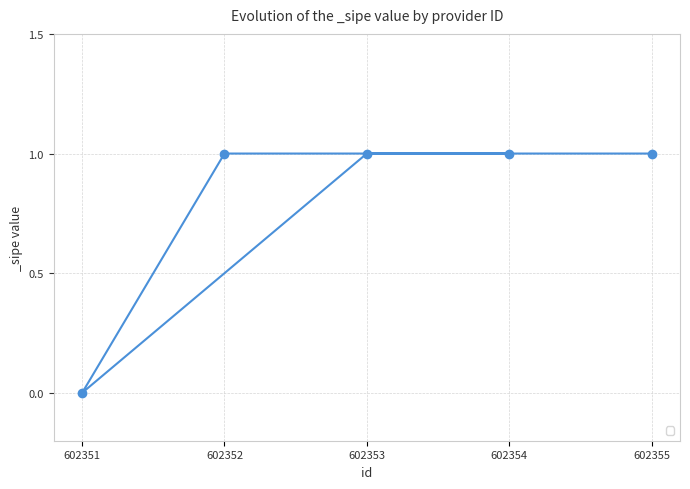

How many values are between 1 and 2?

4